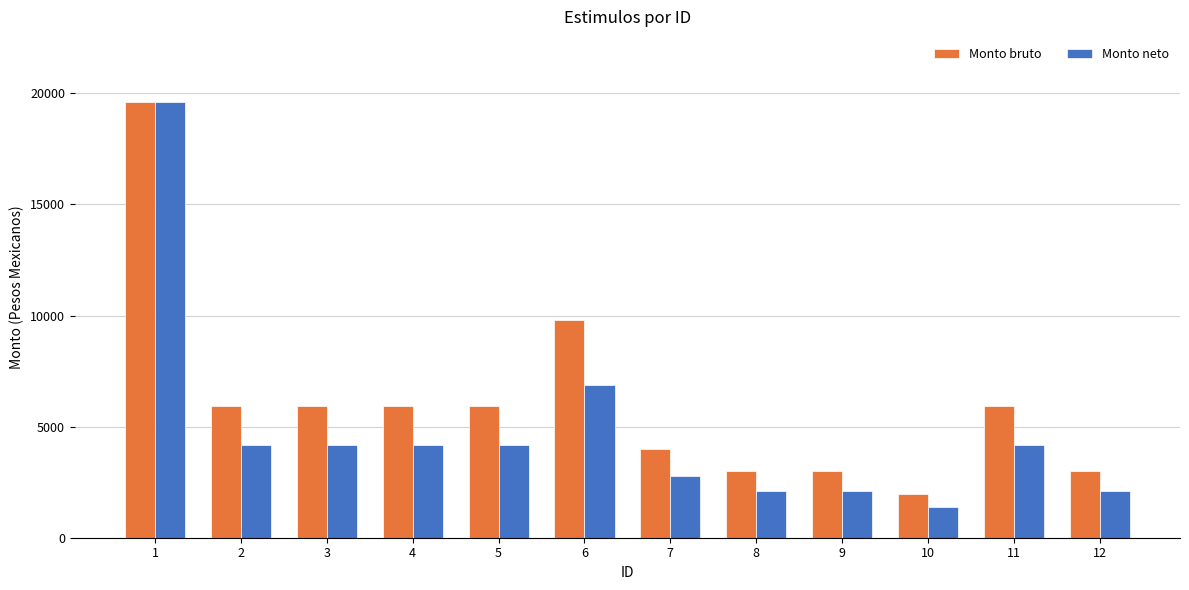

What is the total value across all series at 6?

16660